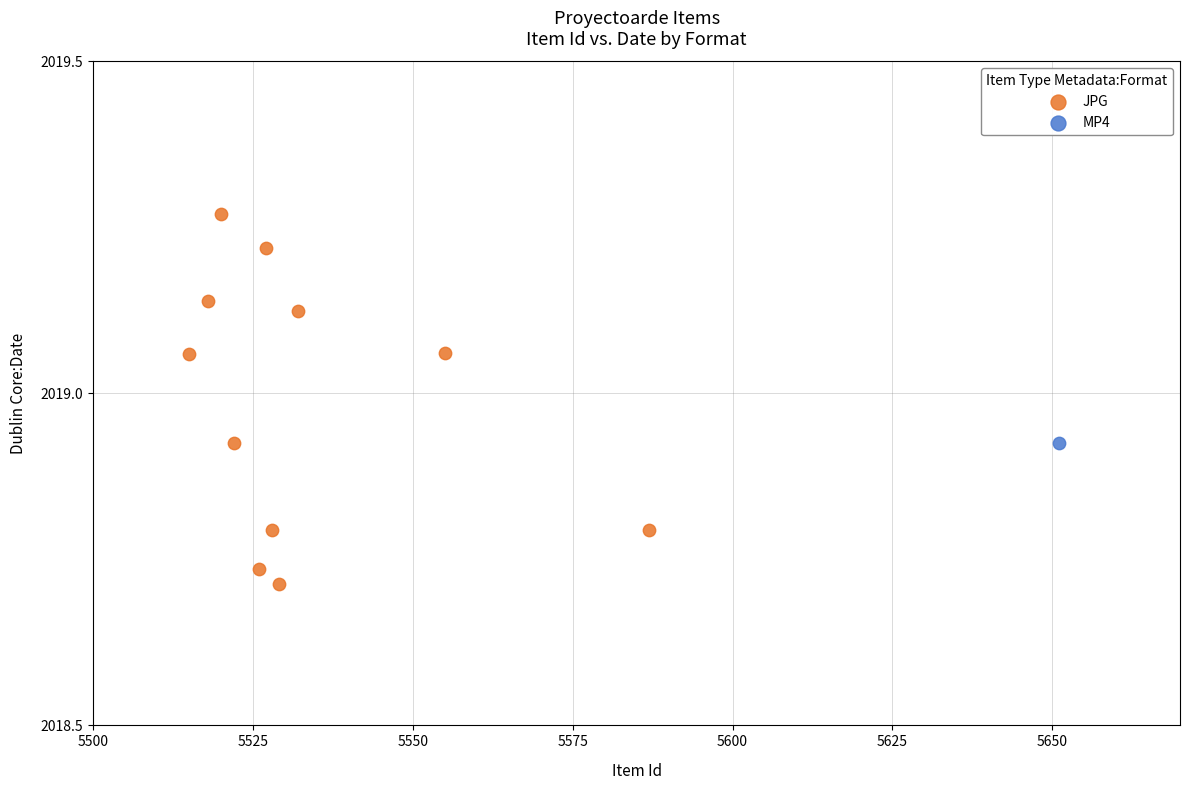

What are all the series names shown in the legend?

JPG, MP4